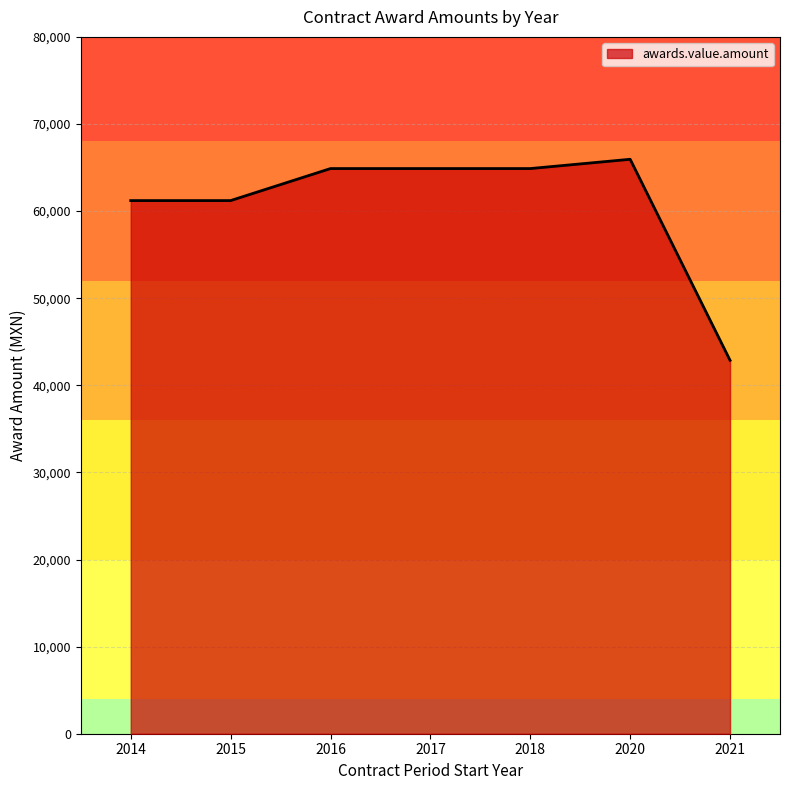

Read the value at 2017.

64882.8